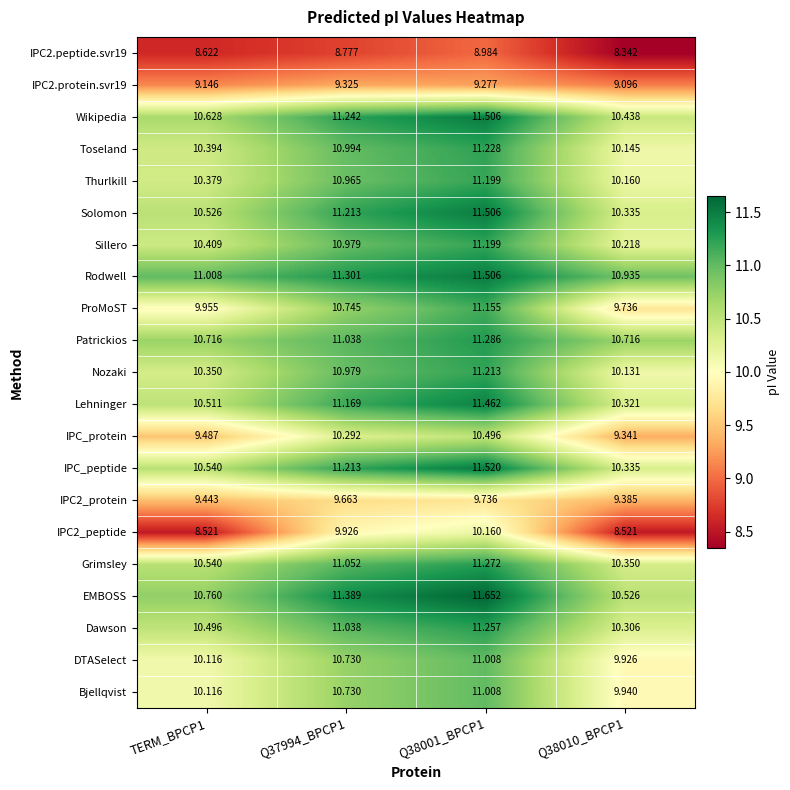

Count the number of data series in this chart.

21